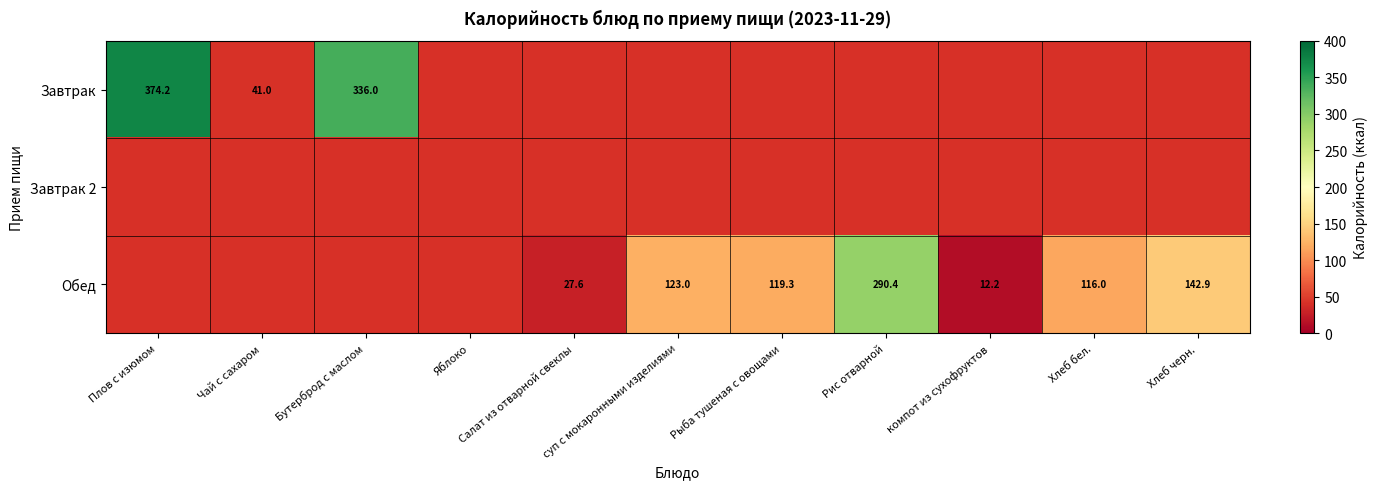

Is it true that Завтрак equals 191.1 at Бутерброд с маслом?

False